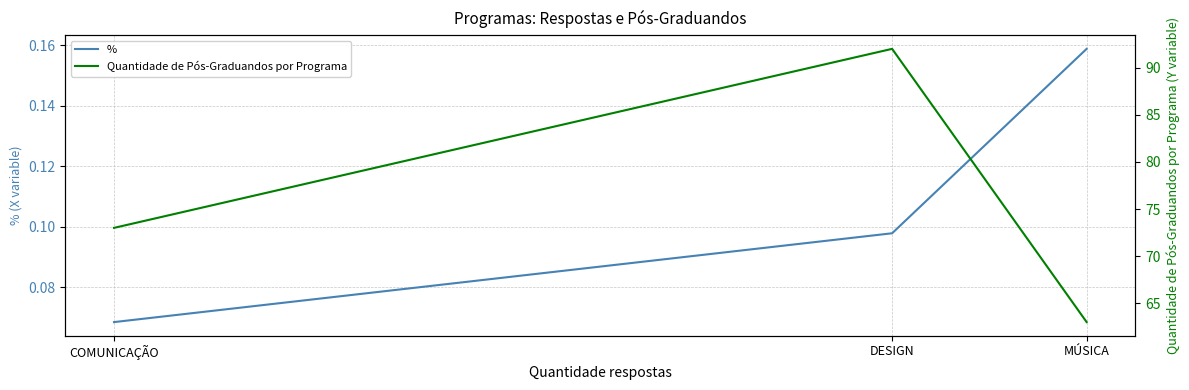

Count the number of data series in this chart.

2